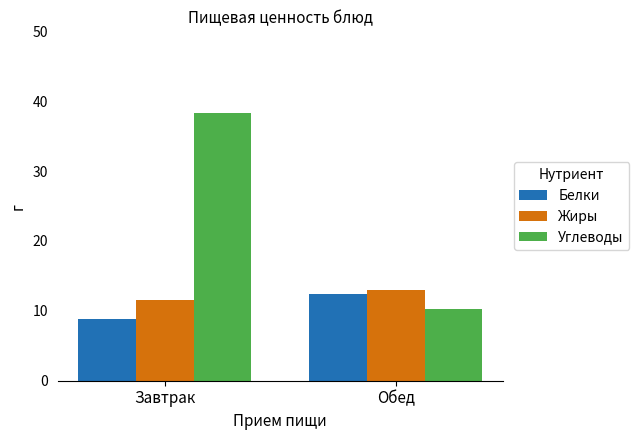

What is the label of the 2nd bar from the right?

Завтрак